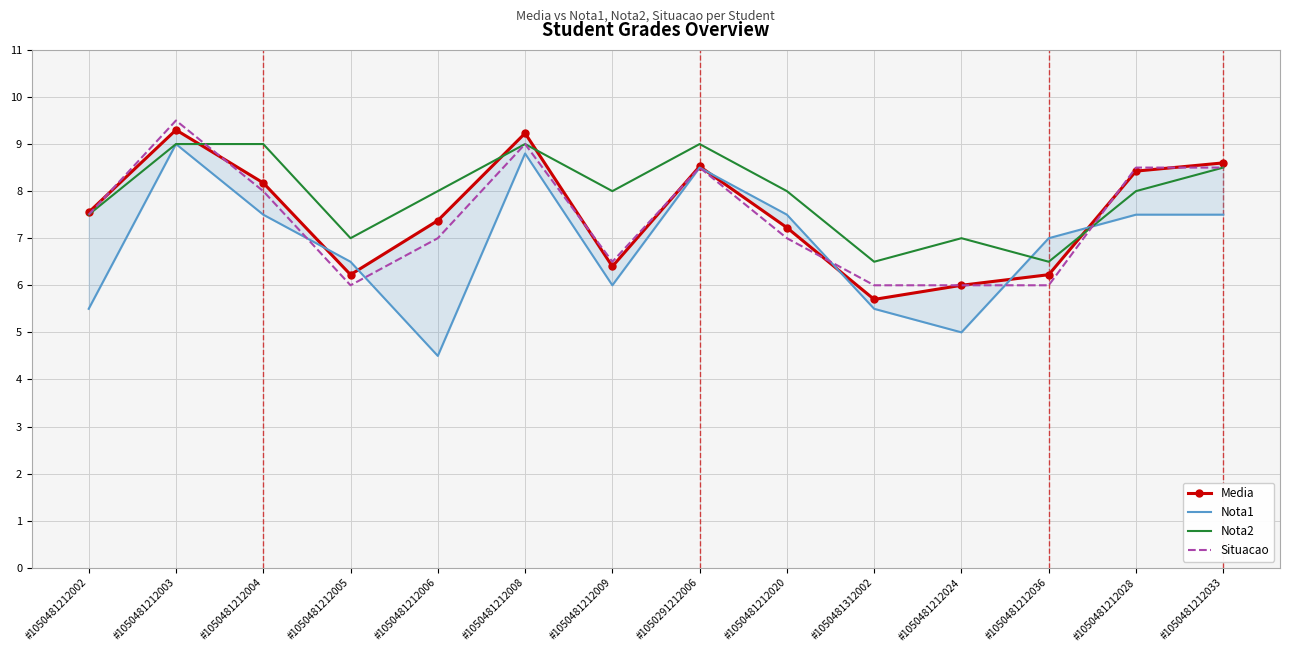

What value does the Media series have at #1050481212008?

9.2